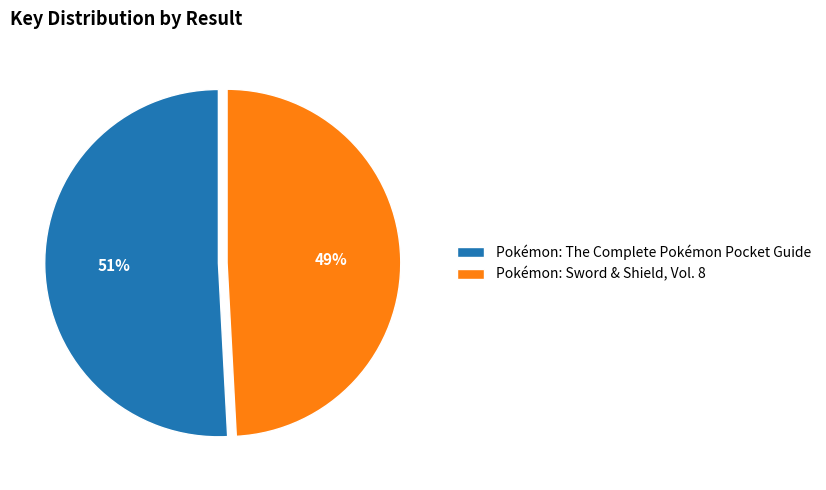

Approximately how many times larger is the value at Pokémon: Sword & Shield, Vol. 8 compared to Pokémon: The Complete Pokémon Pocket Guide?

1.0